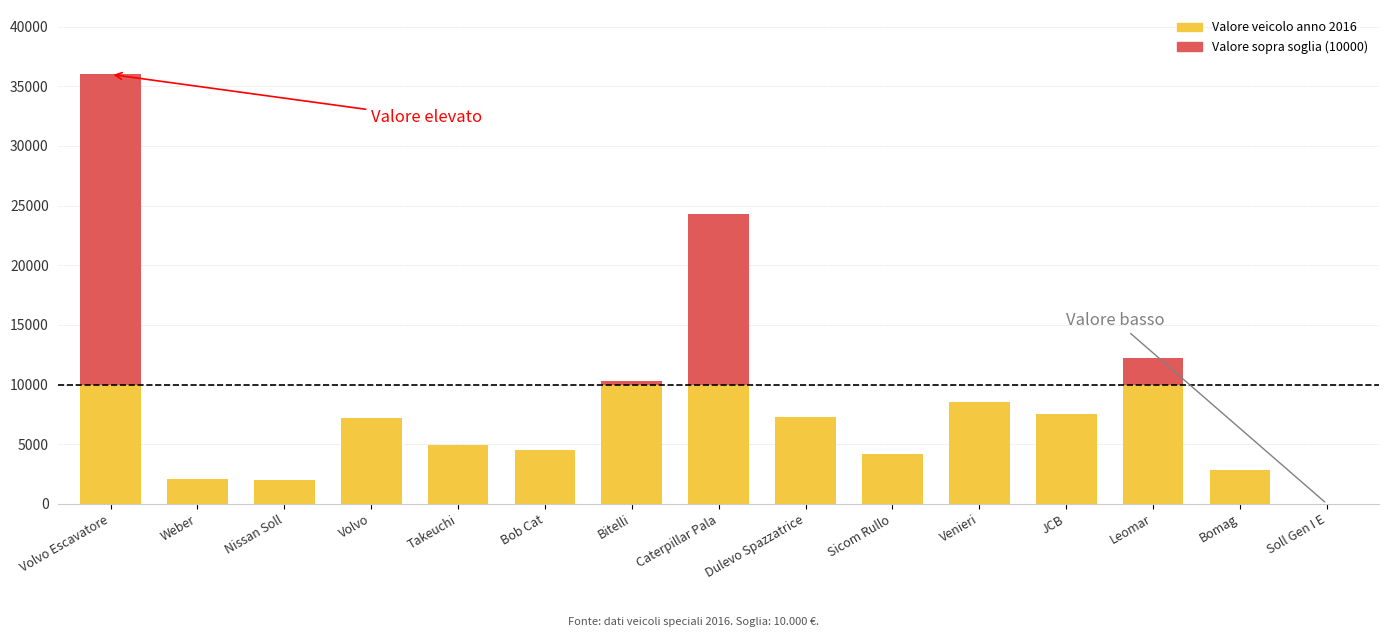

At which category is the sum across all series the highest?

Volvo Escavatore